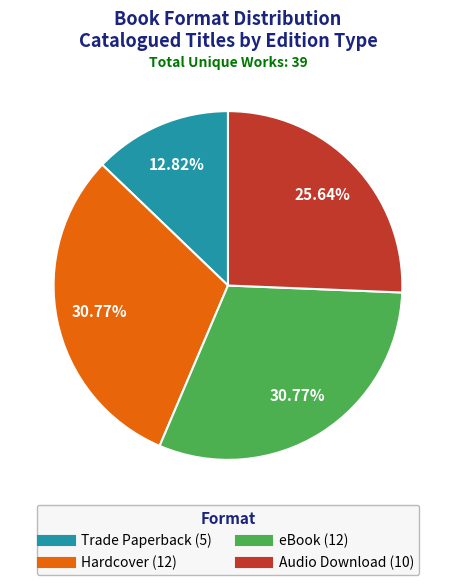

The eBook slice represents 22% of the pie. True or false?

False